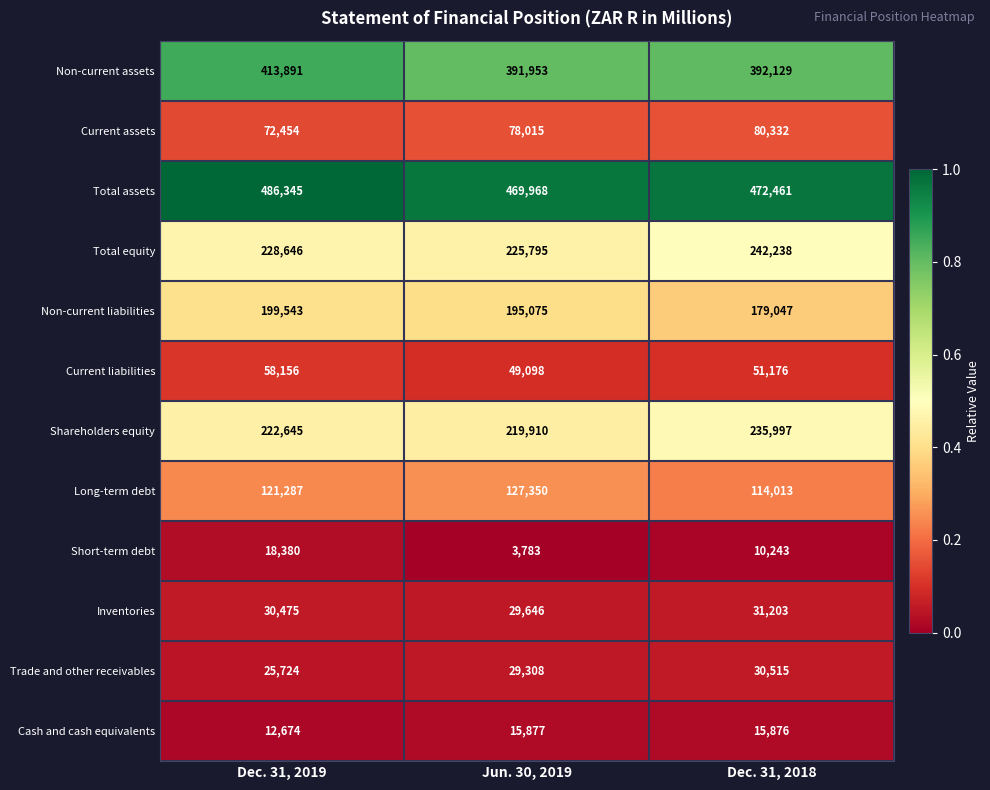

True or false: Non-current liabilities has a value of 199543 at Dec. 31, 2019.

True